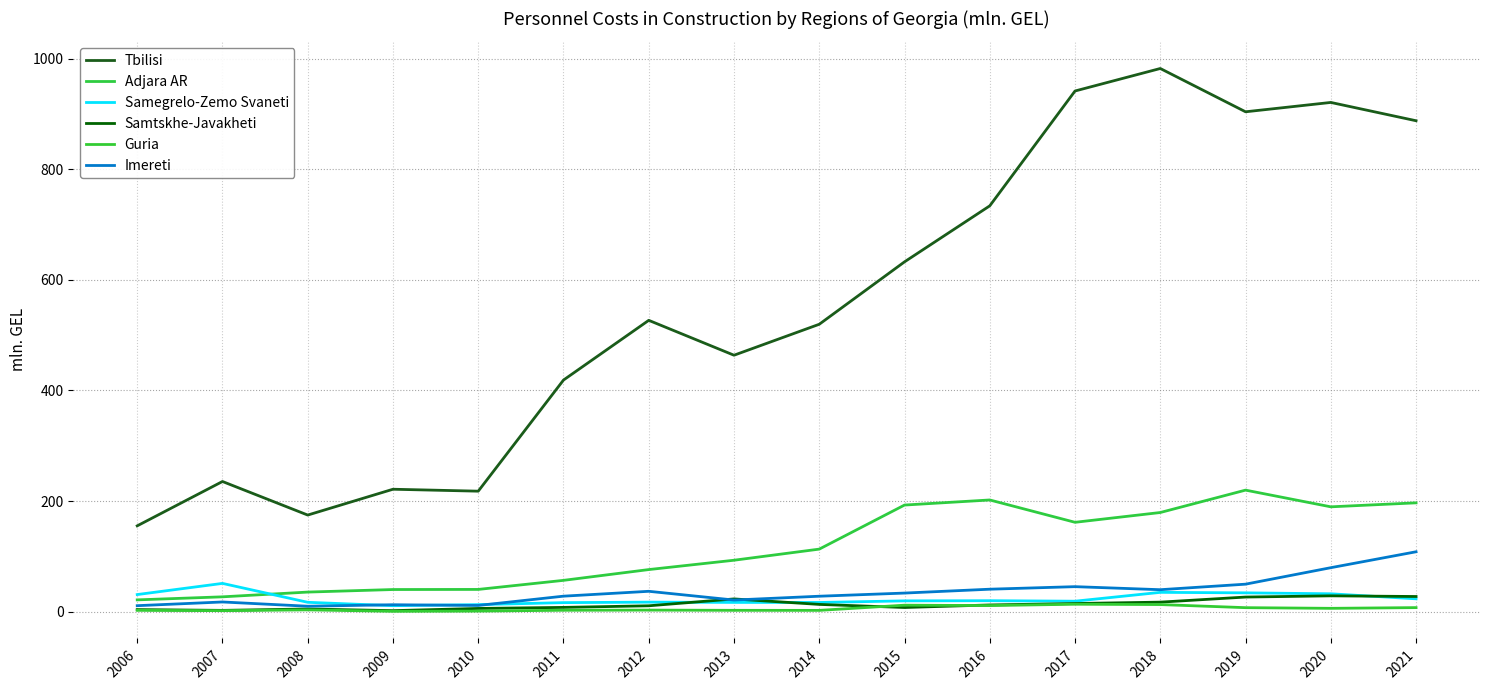

In Imereti, how many points are lower than both neighbors (excluding endpoints)?

4